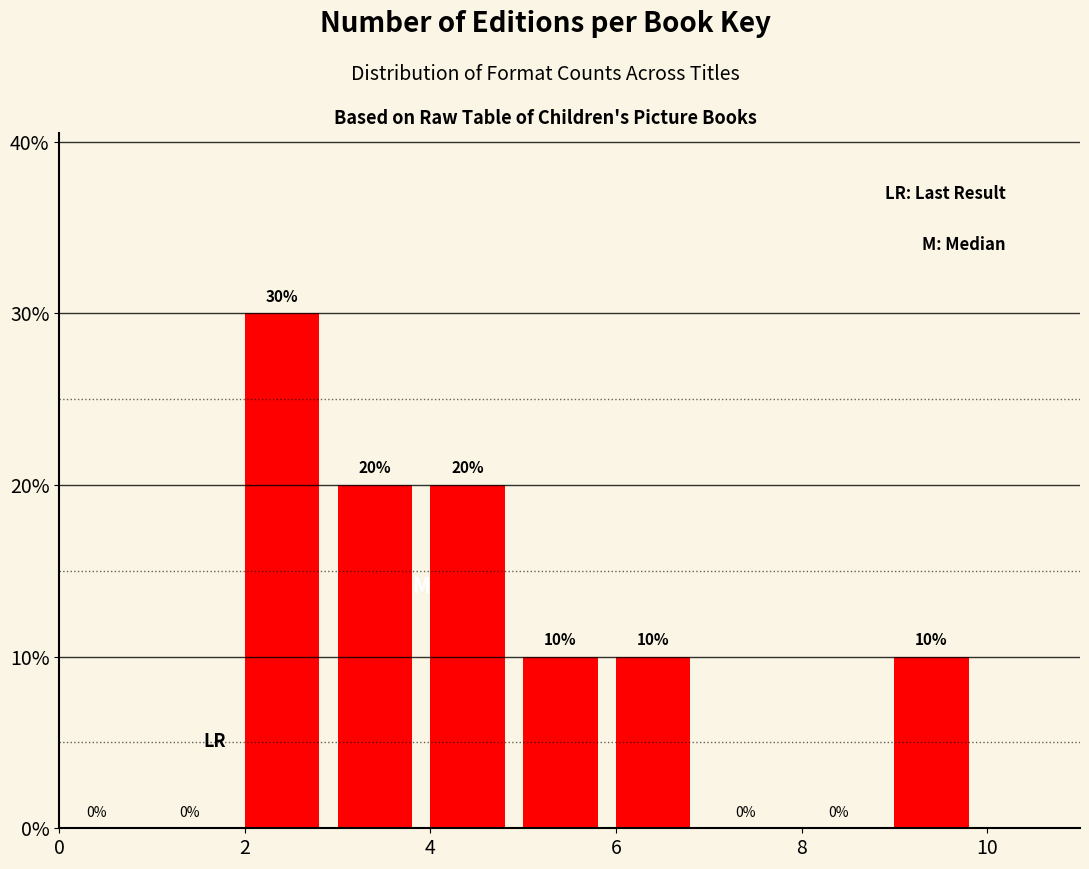

Which range on the x-axis has the tallest bar?

2 to 3